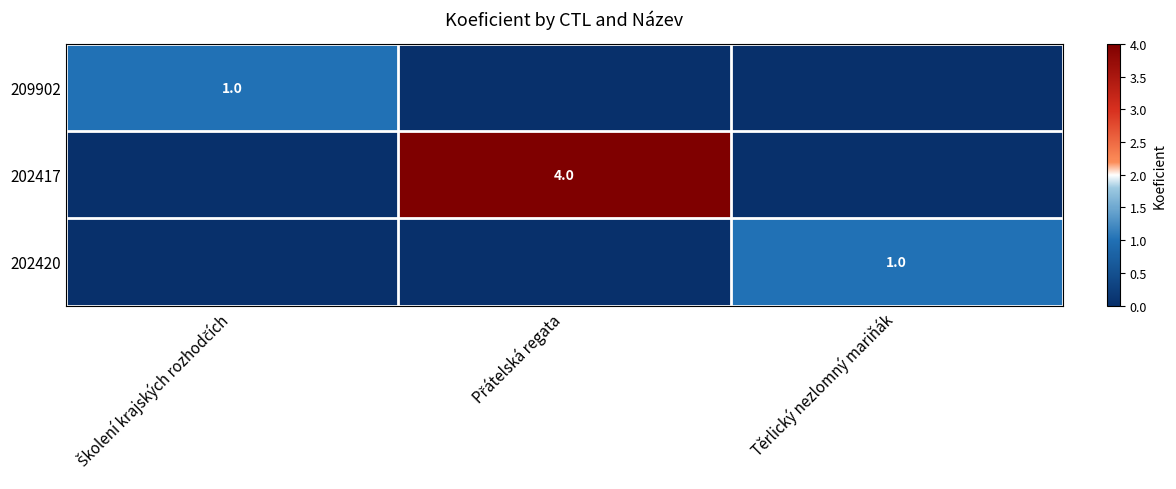

At which category is the sum across all series the highest?

Přátelská regata